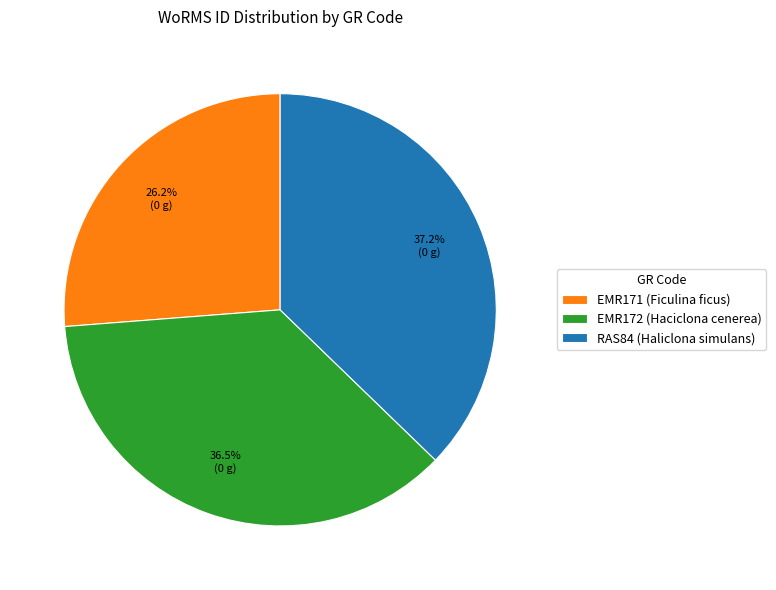

How many slices are in this pie chart?

3